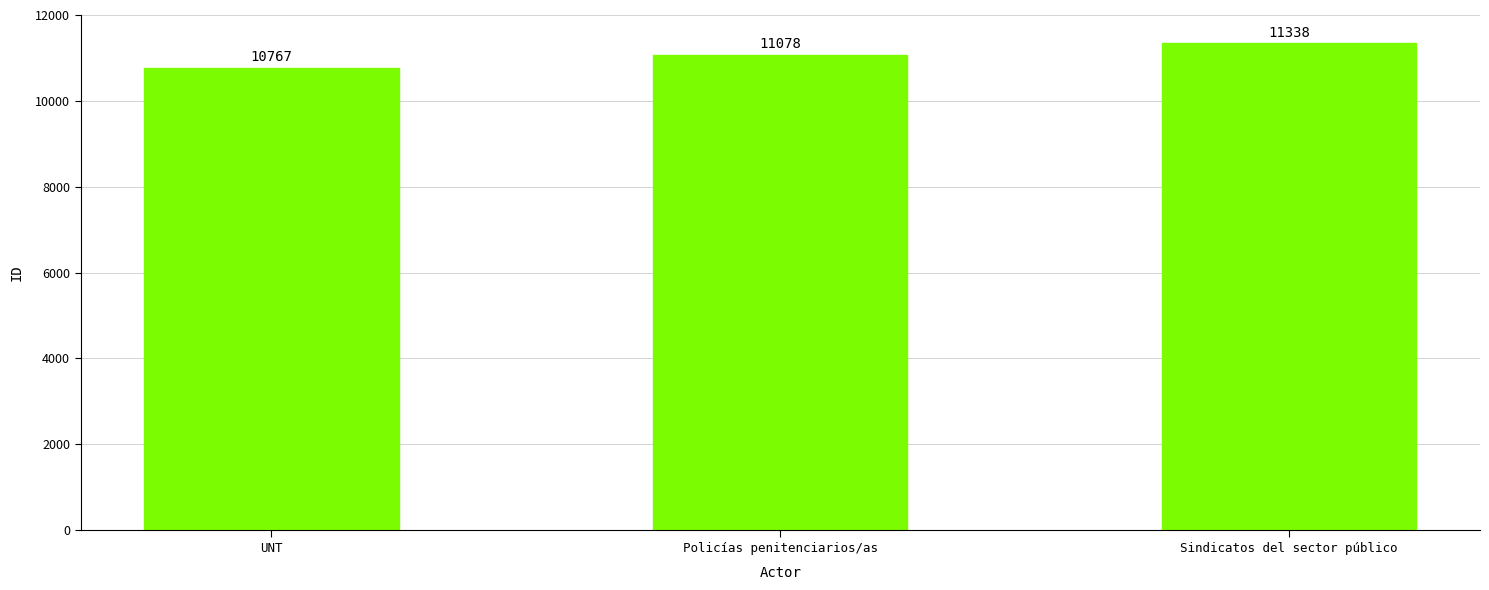

How many values are between 10767 and 11338?

3